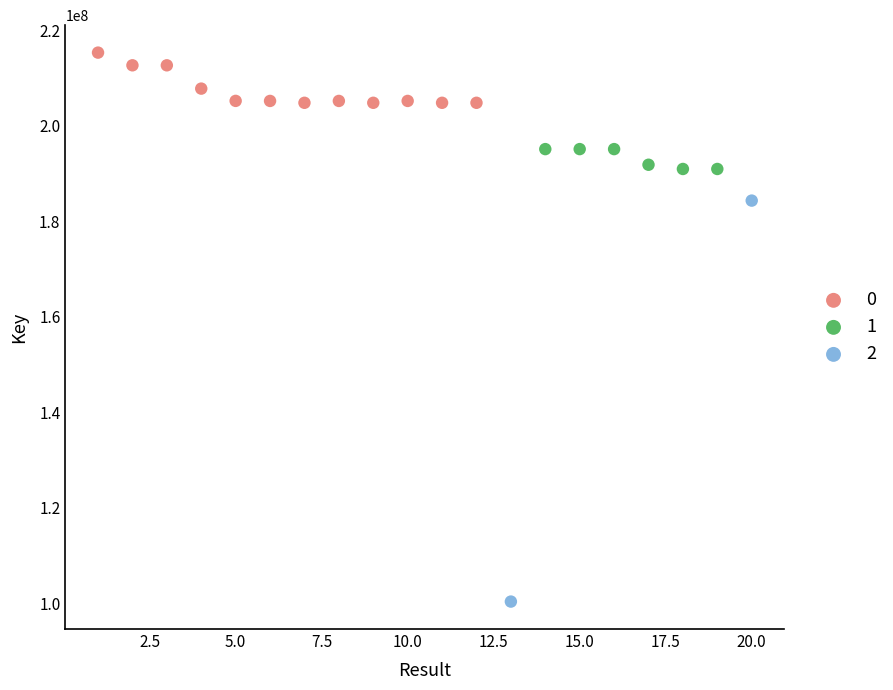

Which series contains the lowest Y value?

2